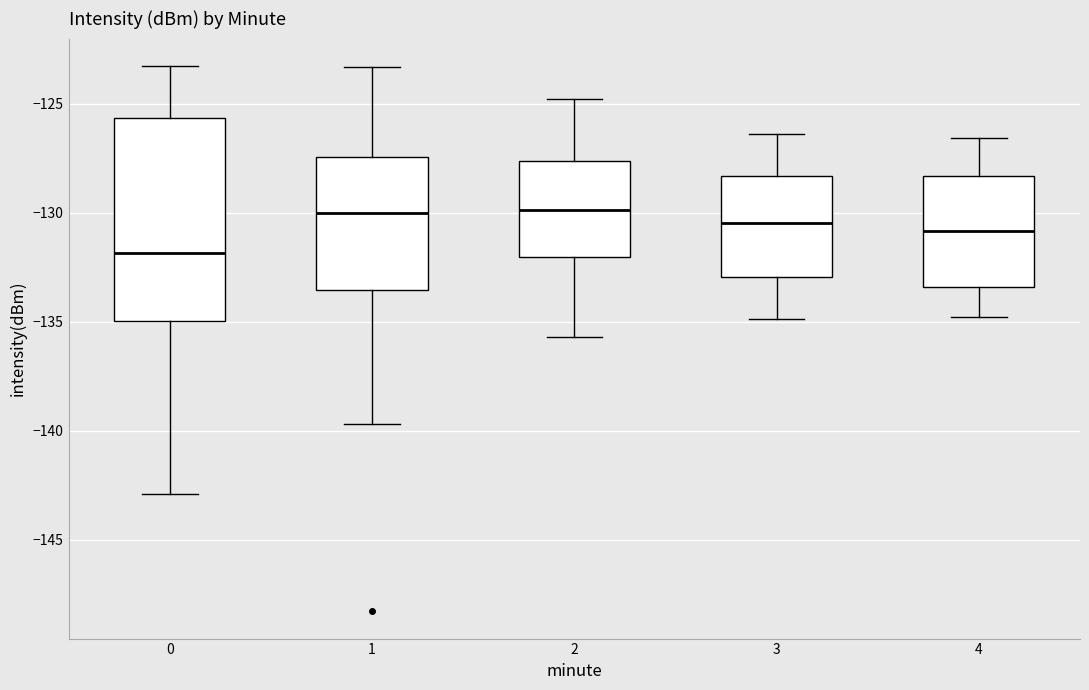

Reading left to right, read every box against the y-axis: the position of its median line, the range the box covers, and the ends of its whiskers. The values are not printed on the chart, so give them approximately, as read against the axis.

0: median -132.0, box -135.0 to -125.5, whiskers -143.0 to -123.5
1: median -130.0, box -133.5 to -127.5, whiskers -139.5 to -123.5
2: median -130.0, box -132.0 to -127.5, whiskers -135.5 to -125.0
3: median -130.5, box -133.0 to -128.5, whiskers -135.0 to -126.5
4: median -131.0, box -133.5 to -128.5, whiskers -135.0 to -126.5